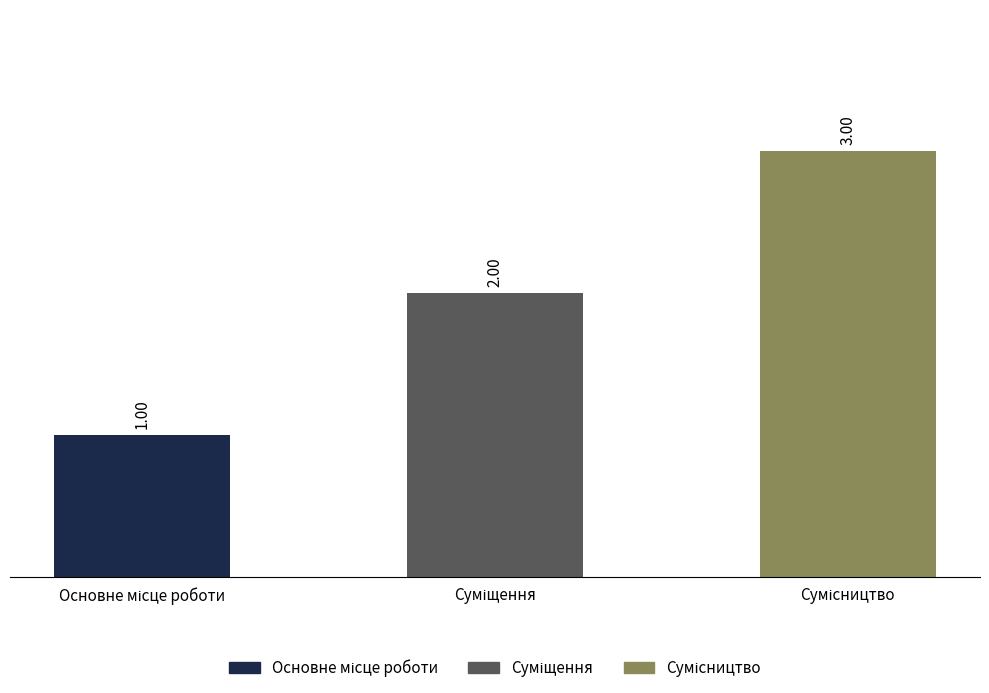

What is the sum of all values?

6